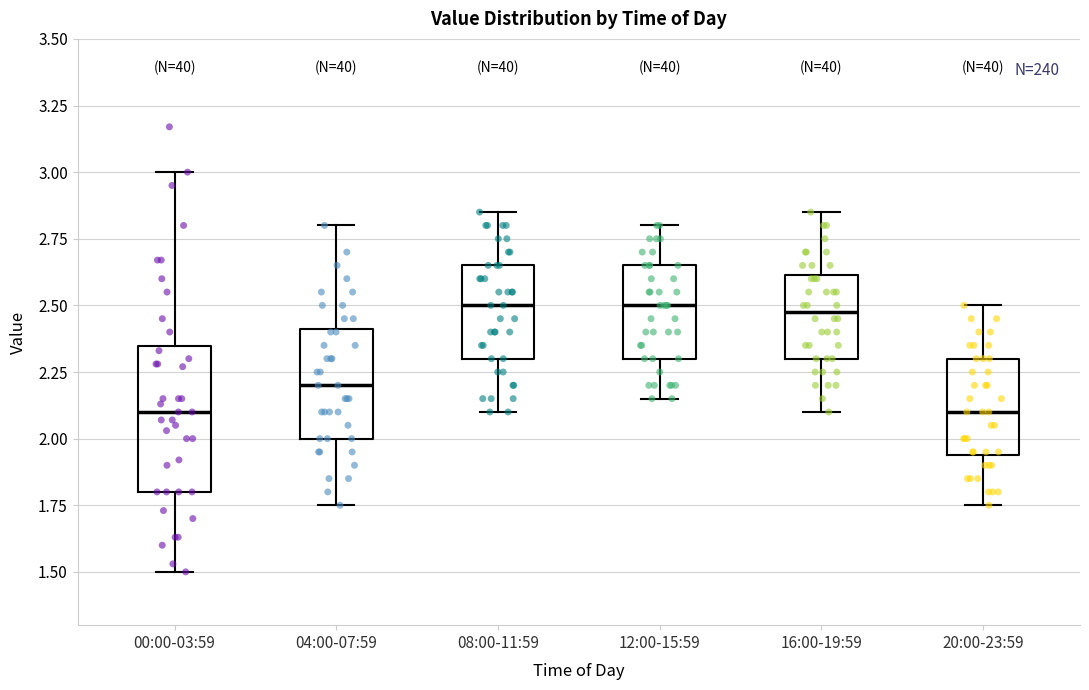

Where is the lower edge of the box for 00:00-03:59 on the y-axis? The values are not printed on the chart, so give them approximately, as read against the axis.

1.80